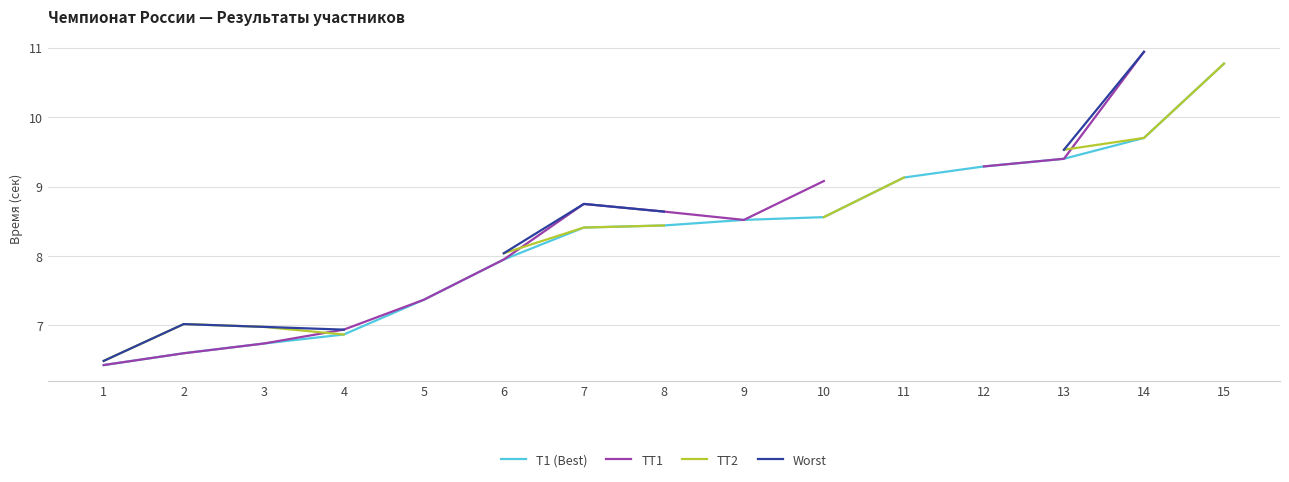

Read the TT2 value at 10.

8.6